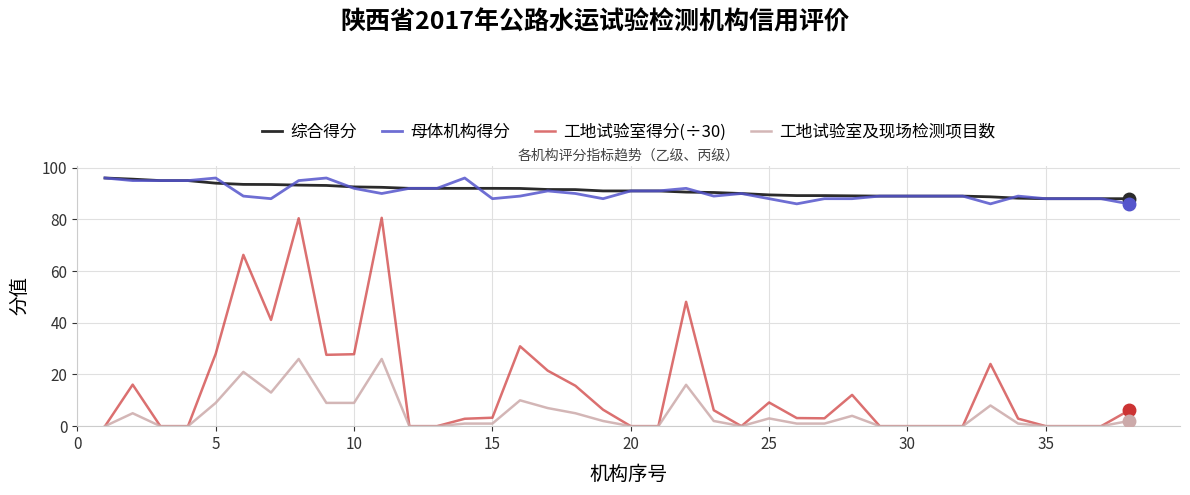

True or false: 综合得分 and 工地试验室得分(÷30) intersect in this chart.

False